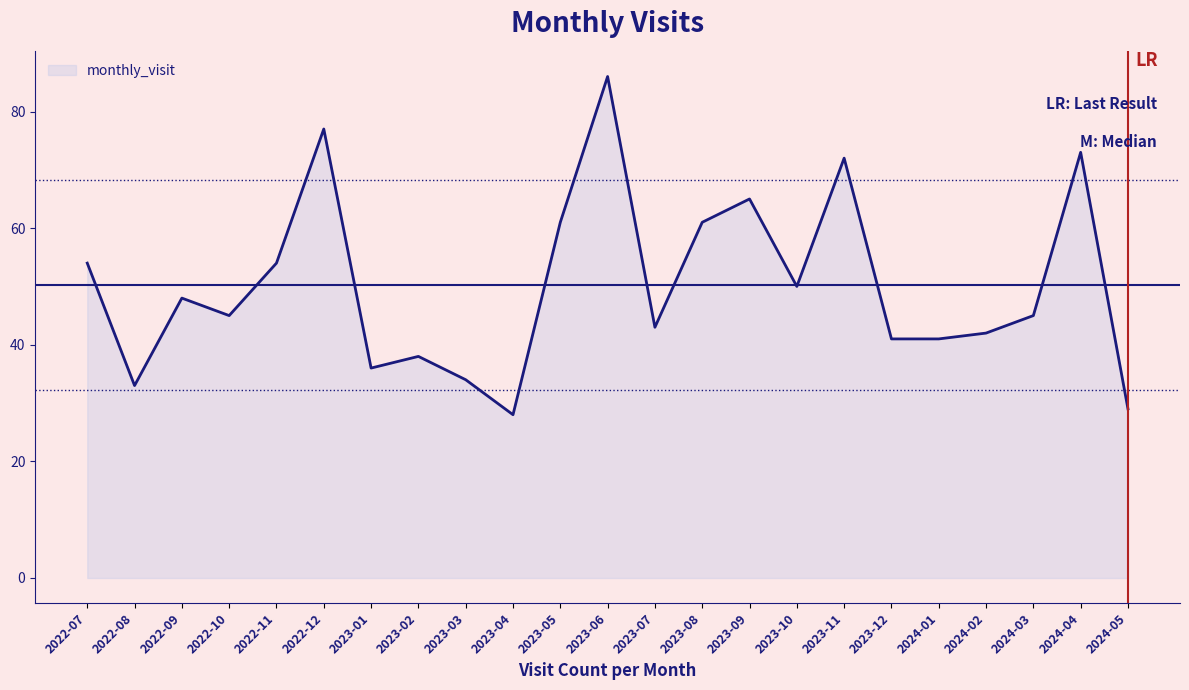

How many lines are shown in the chart?

1